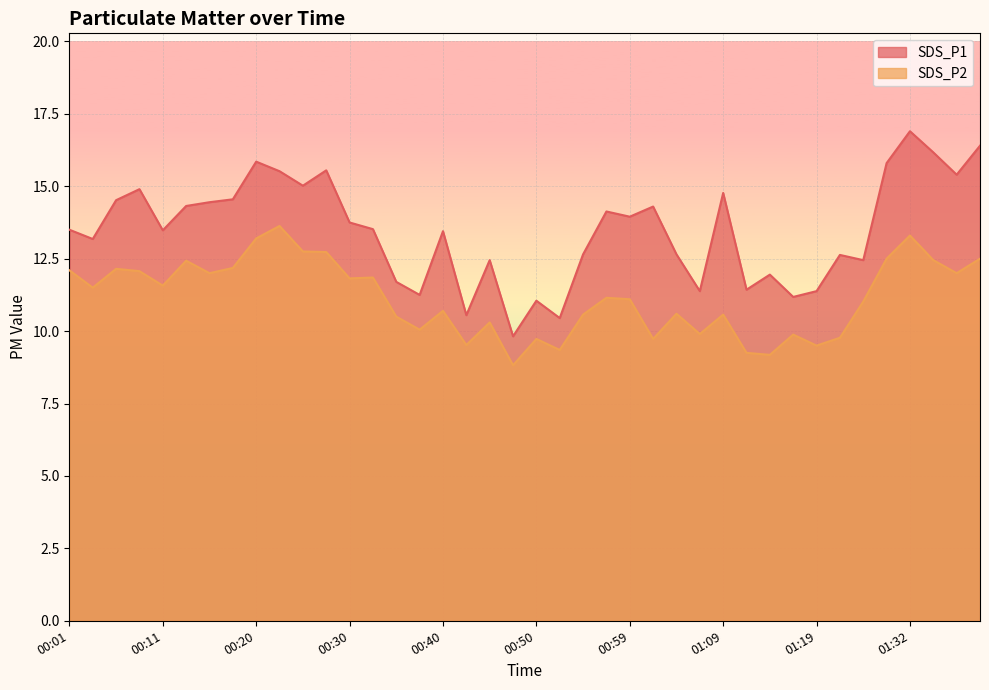

Read the SDS_P2 value at 01:29.

12.5